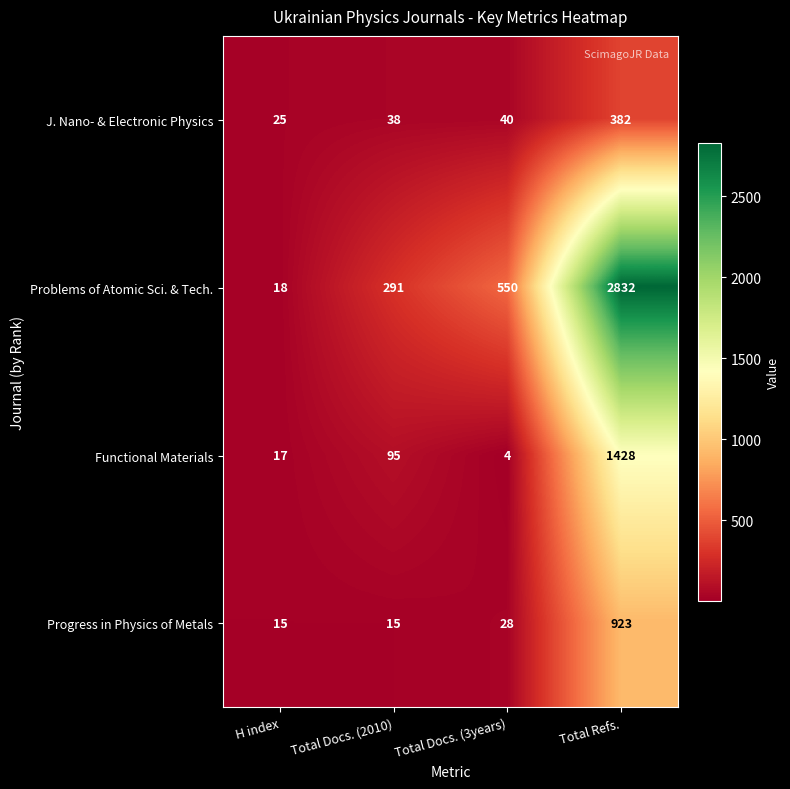

Which series changed the most between Total Docs. (3years) and Total Refs.?

Problems of Atomic Sci. & Tech.